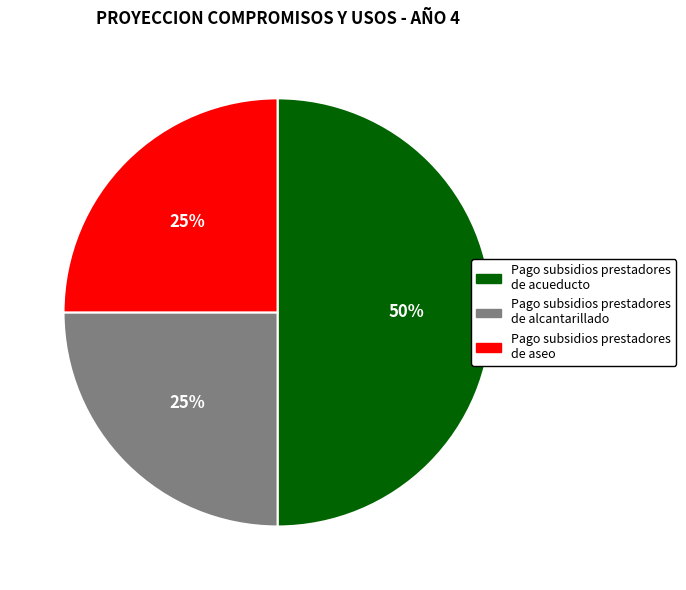

To the nearest percent, what is the difference between the largest and smallest slice percentages?

25%